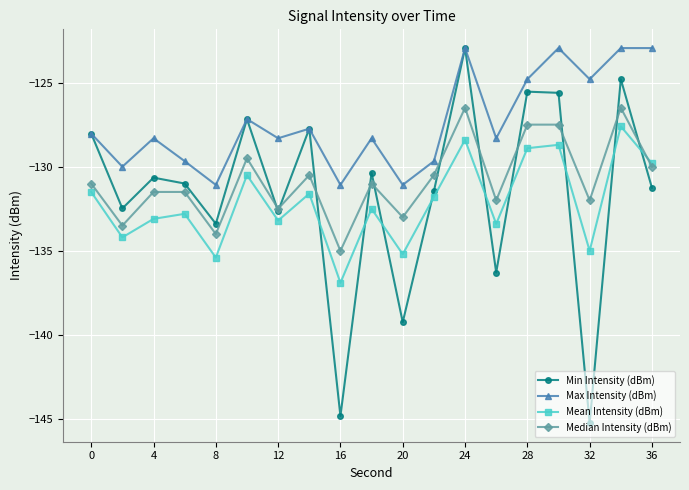

Which series has the widest spread of values?

Min Intensity (dBm)